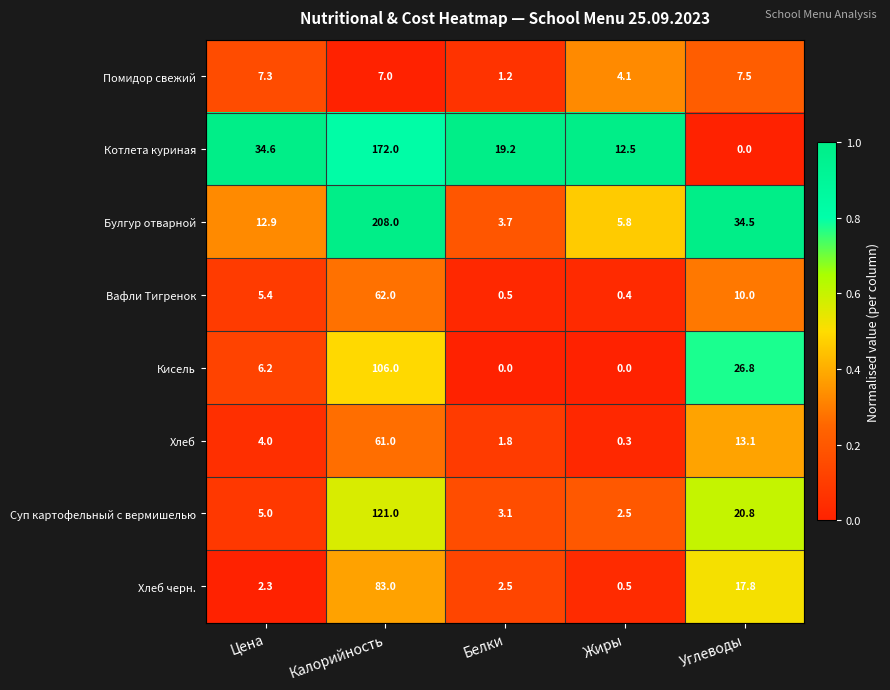

What is the difference between the maximum and minimum values in the Кисель series?

106.0